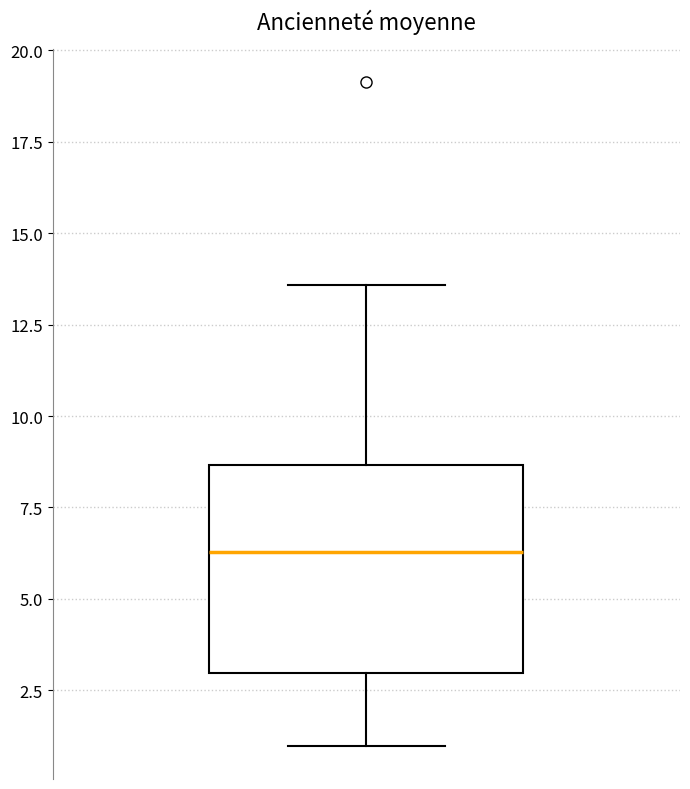

Read this box plot against the y-axis: the position of the median line, the range covered by the box, and the ends of both whiskers. The values are not printed on the chart, so give them approximately, as read against the axis.

median 6.5, box 3.0 to 8.5, whiskers 1.0 to 13.5